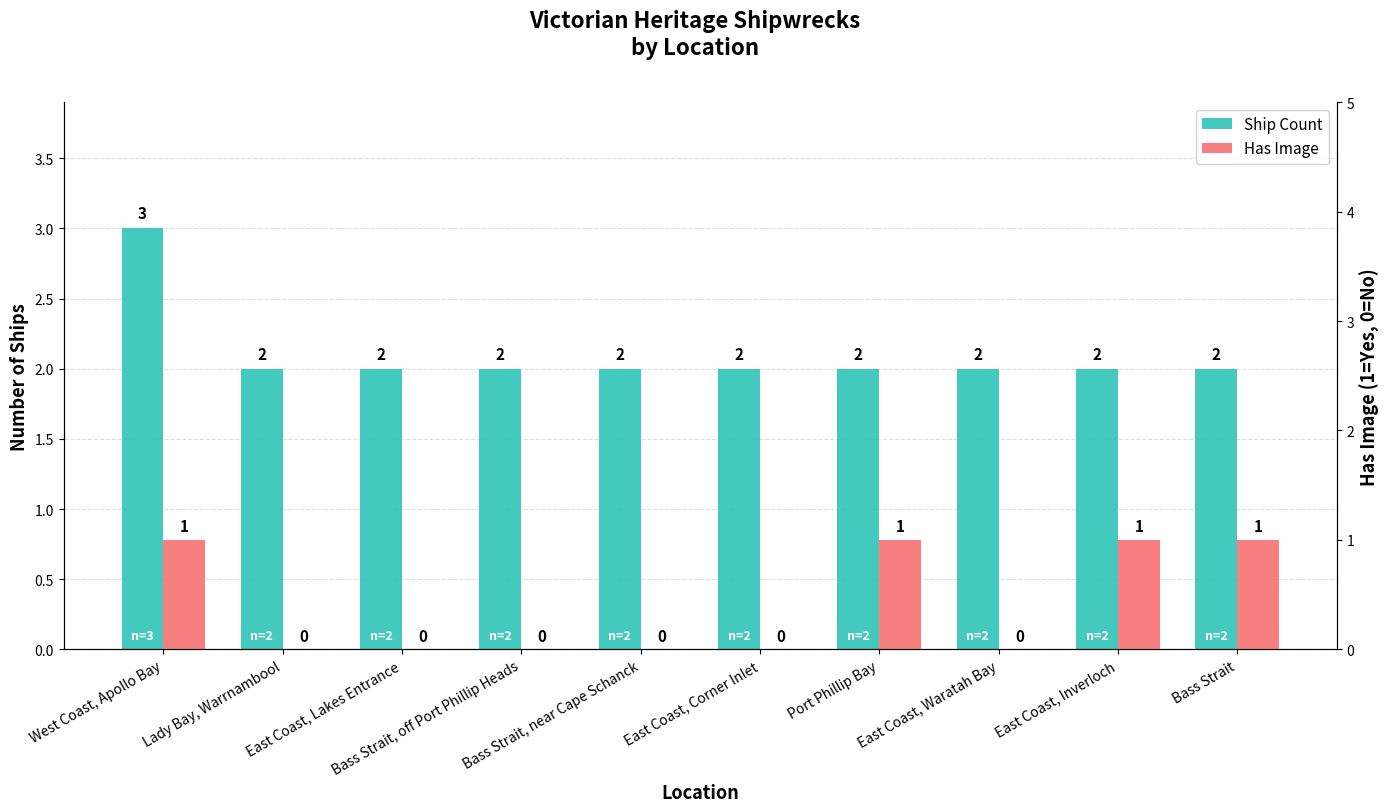

Which category has the lowest value across all series?

Lady Bay, Warrnambool